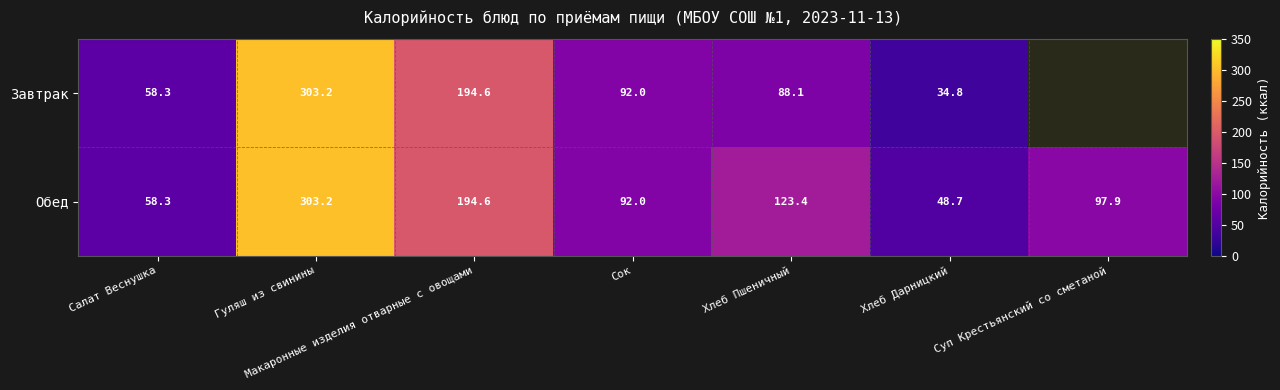

At which label does Обед first exceed 97?

Гуляш из свинины